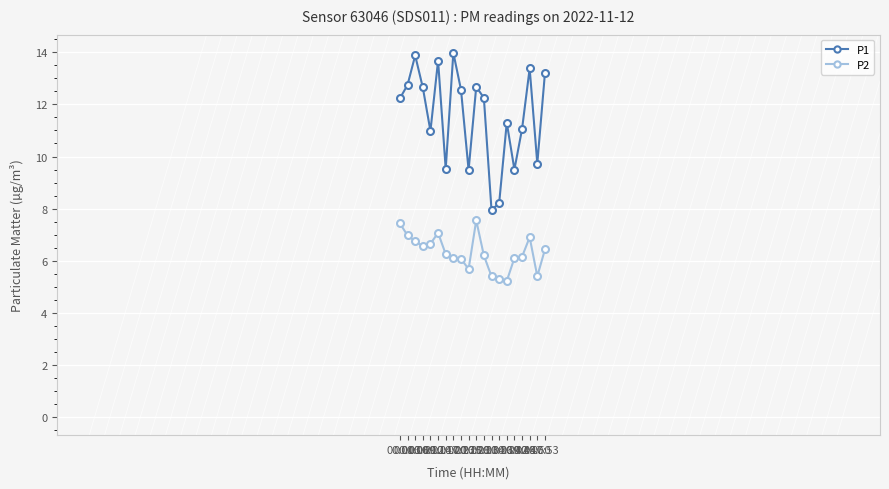

True or false: P2 and P1 cross at least once.

False